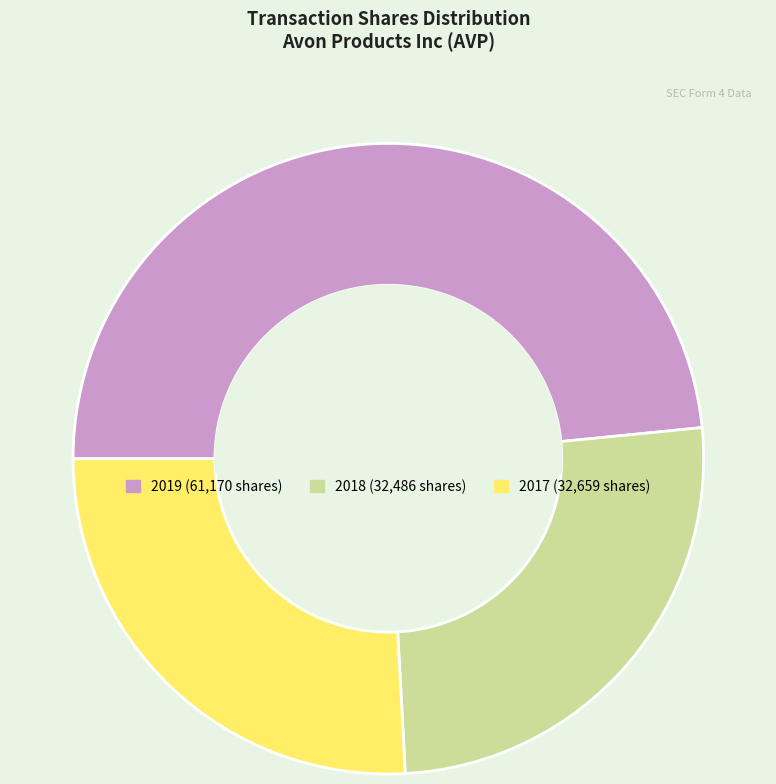

Is there any slice that represents more than half of the pie?

No